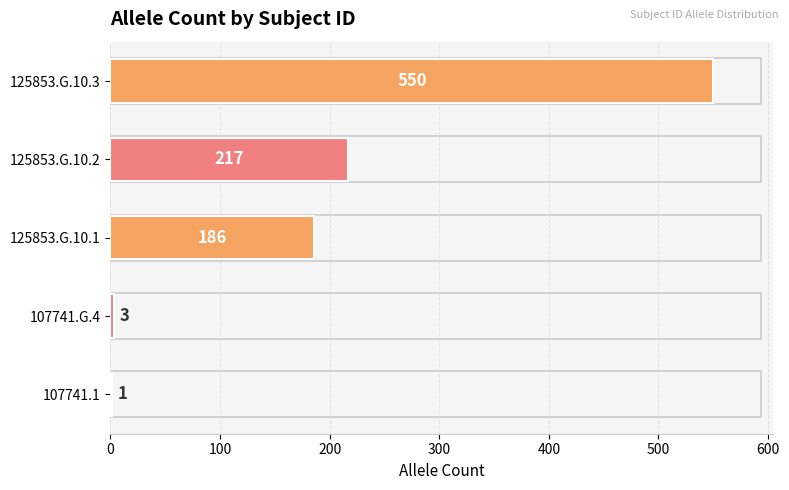

Which label corresponds to the largest value in the chart?

125853.G.10.3